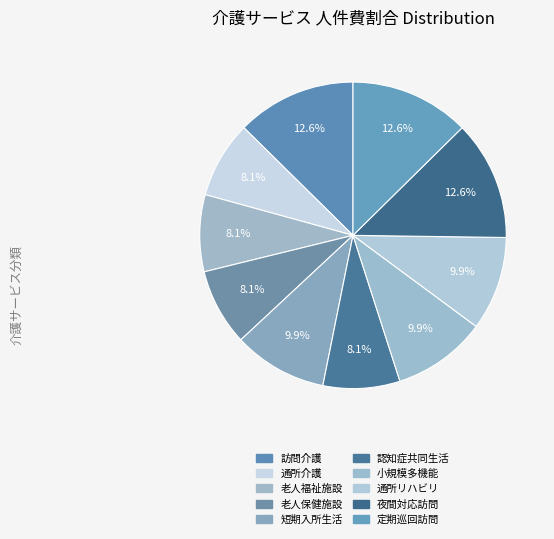

Rank the categories by value from lowest to highest.

通所介護, 介護老人福祉施設, 介護老人保健施設, （介護予防）認知症対応型共同生活介護, （介護予防）短期入所生活介護, （介護予防）小規模多機能型居宅介護, （介護予防）通所リハビリテーション, 訪問介護, 夜間対応型訪問介護, 定期巡回･随時対応型訪問介護看護